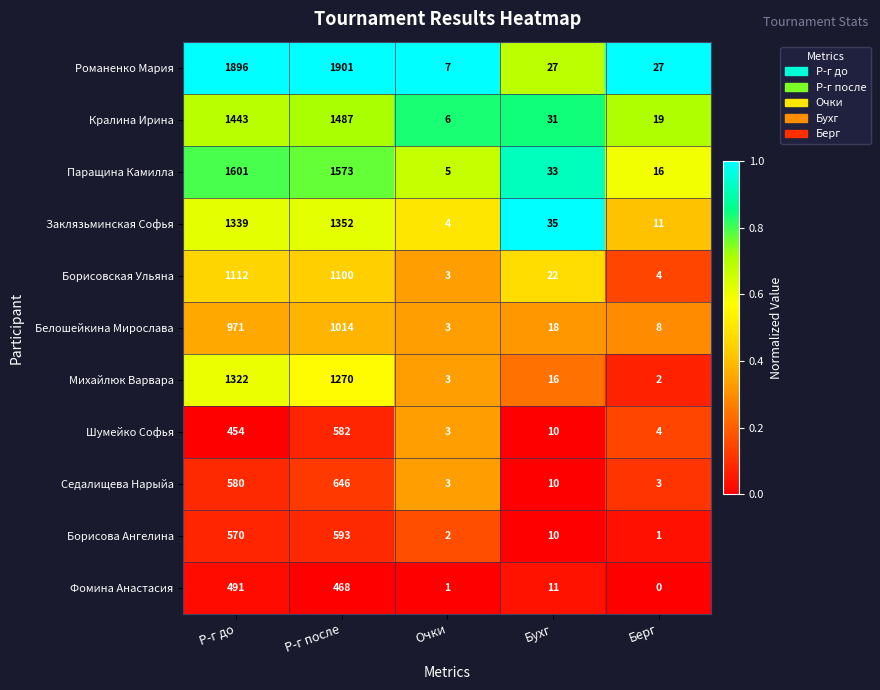

At Р-г после, list the series in order from smallest to largest.

Фомина Анастасия, Шумейко Софья, Борисова Ангелина, Седалищева Нарыйа, Белошейкина Мирослава, Борисовская Ульяна, Михайлюк Варвара, Заклязьминская Софья, Кралина Ирина, Паращина Камилла, Романенко Мария